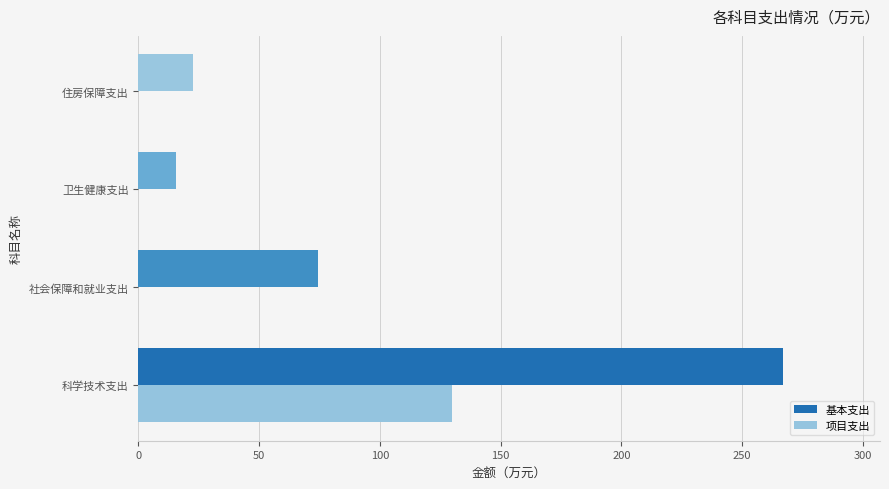

Between 科学技术支出 and 卫生健康支出, which series saw the biggest shift?

基本支出